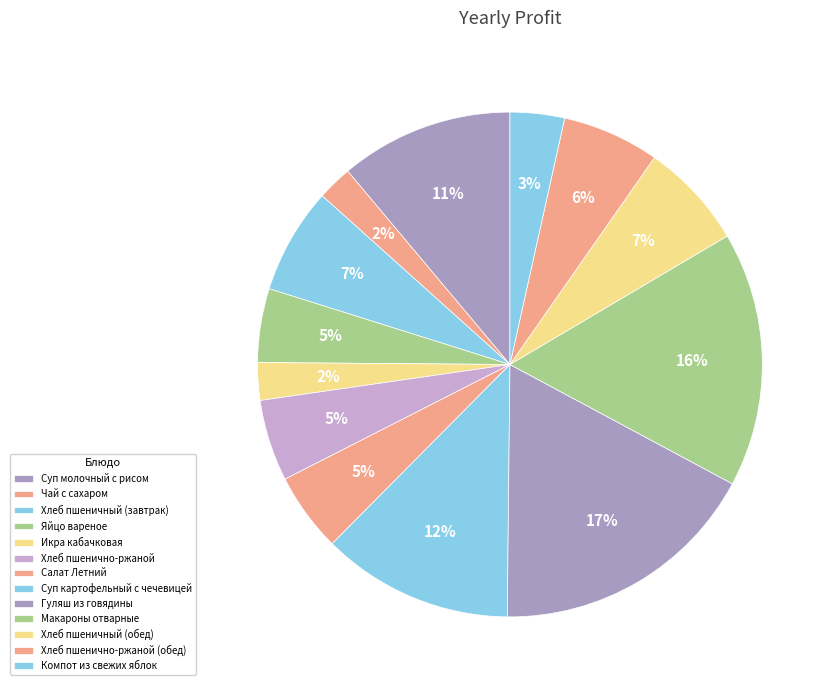

The Суп молочный с рисом slice represents 11% of the pie. True or false?

True